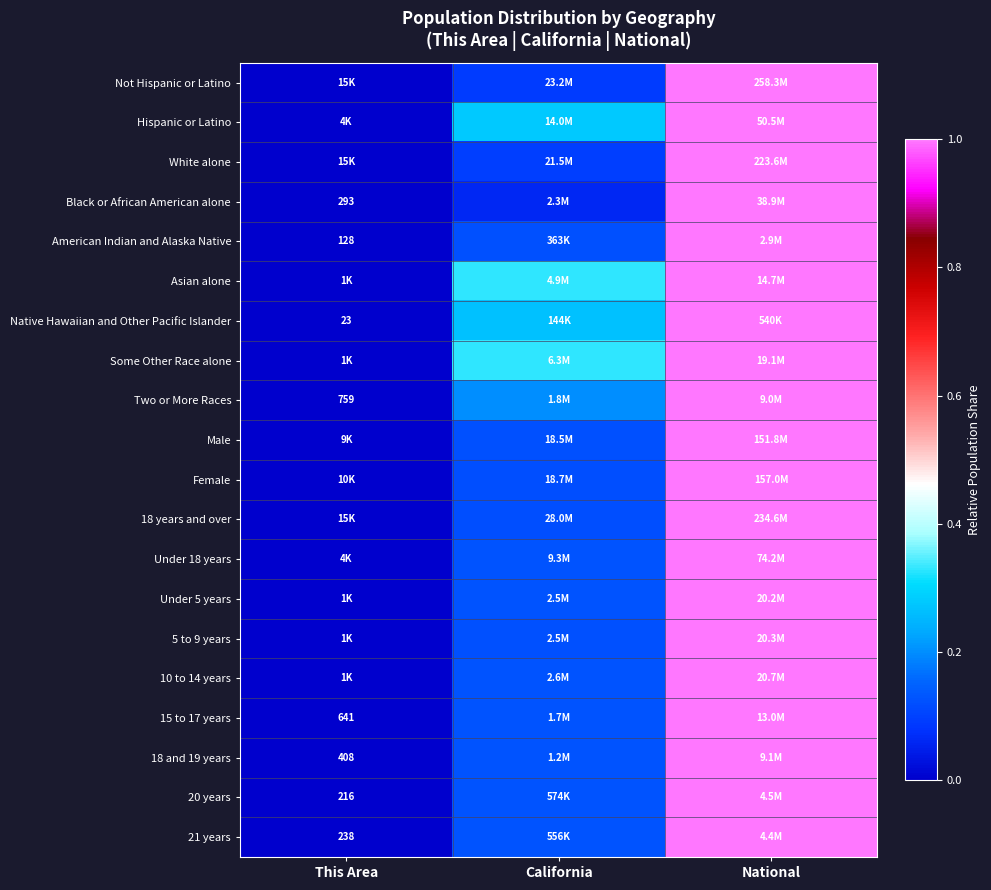

Which category has the highest value across all series?

National